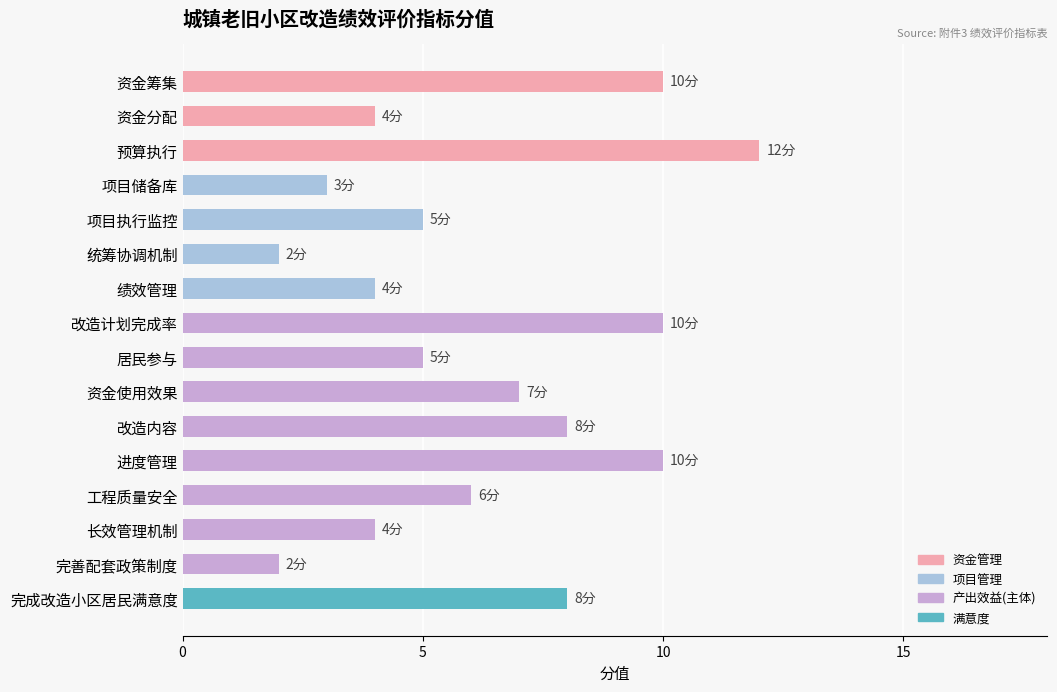

What is the ratio of the value at 预算执行 to the value at 工程质量安全?

2.0